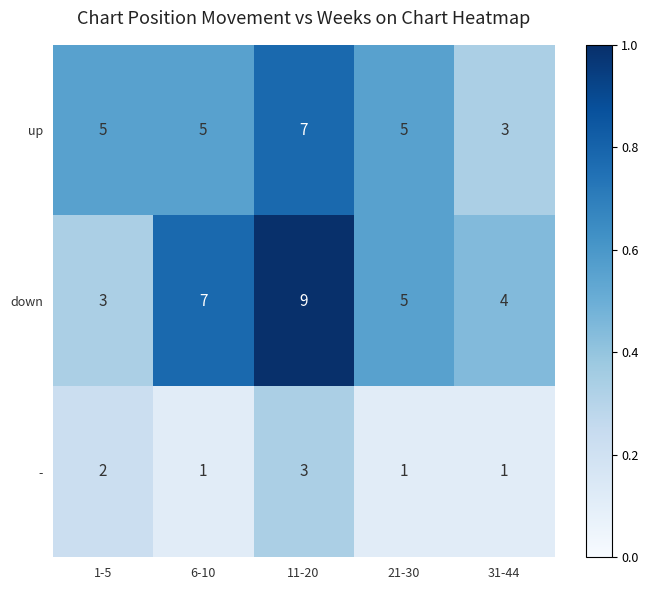

Reading left to right, what are all the values shown in this chart?

up: 5	5	7	5	3
down: 3	7	9	5	4
-: 2	1	3	1	1